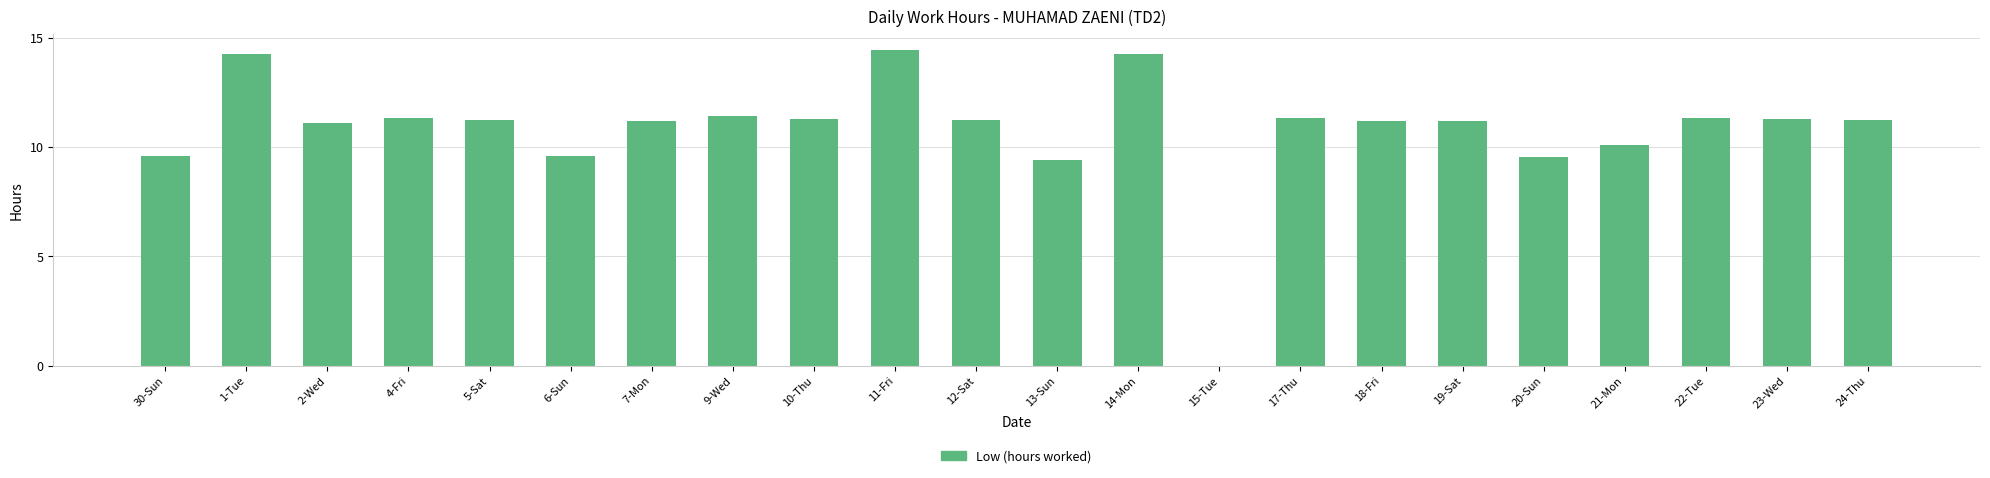

True or false: the data shows 10.1 at 21-Mon.

True